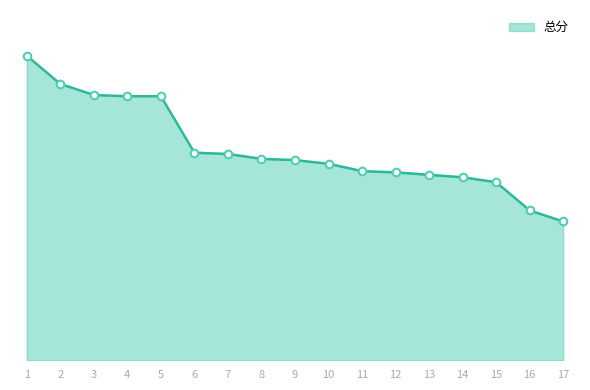

Between 1 and 11, which is larger?

1